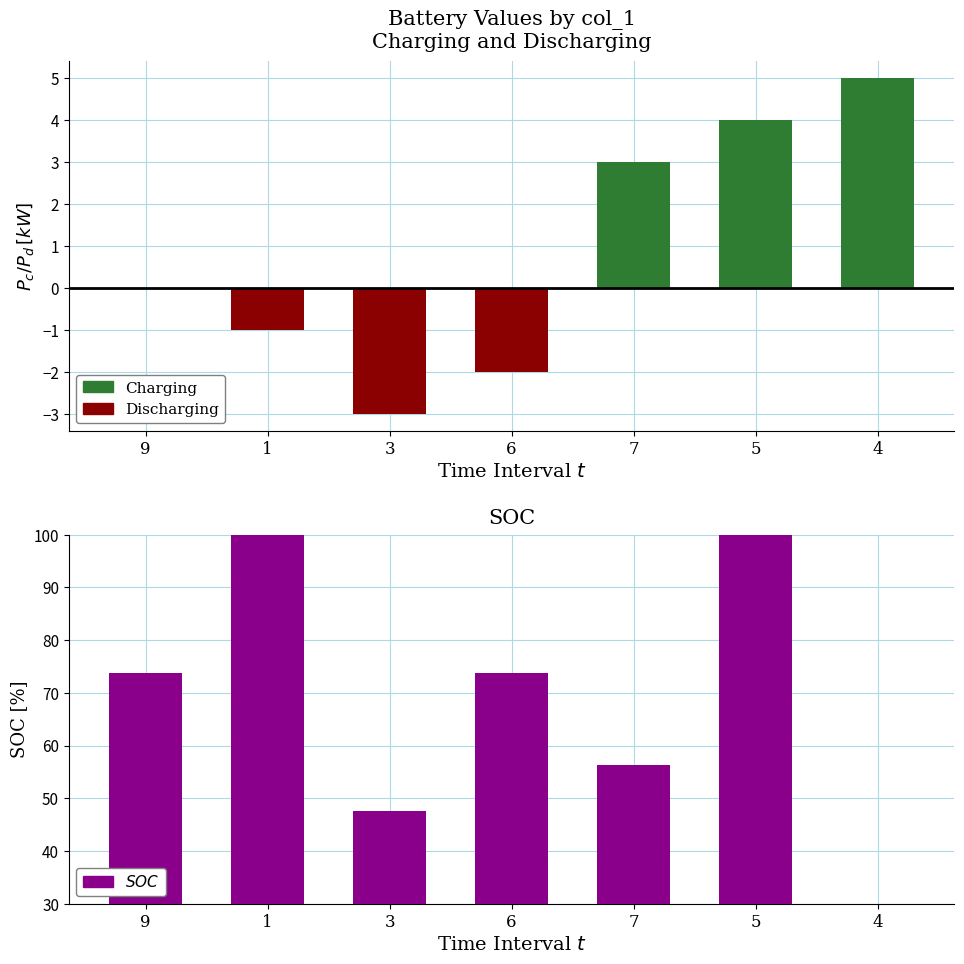

What is the sum of all Charging values?

12.0